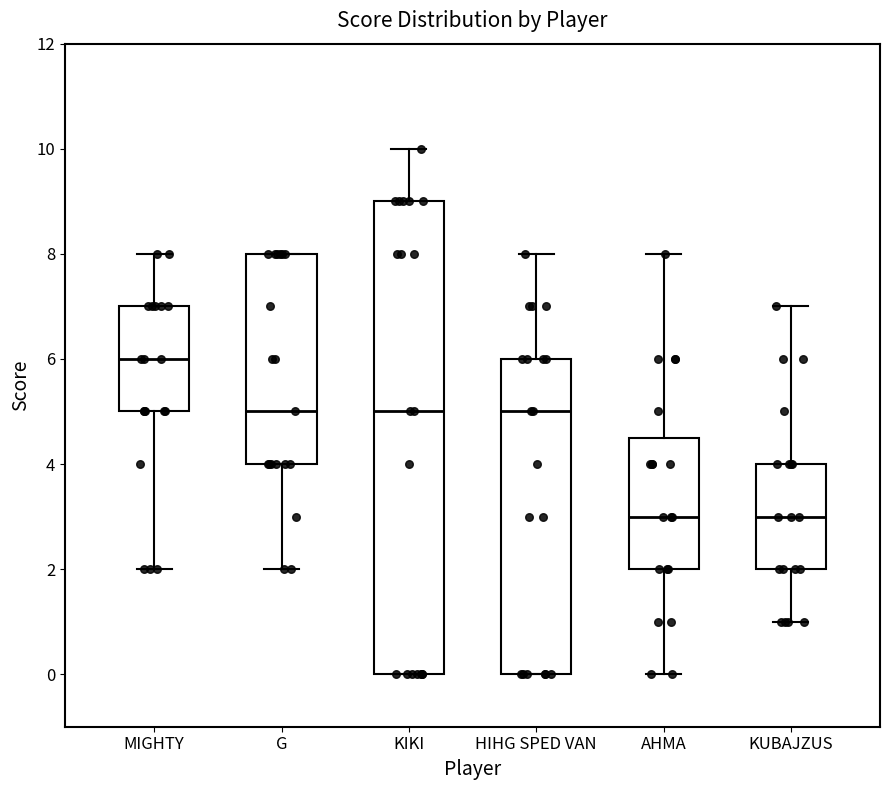

Where does the upper whisker of the box for KIKI end on the y-axis? The values are not printed on the chart, so give them approximately, as read against the axis.

10.0